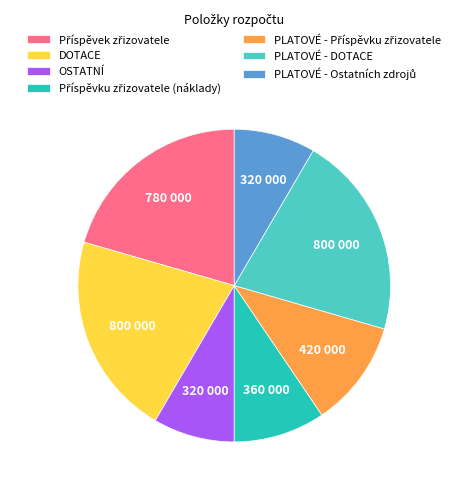

Is there any slice that represents more than half of the pie?

No